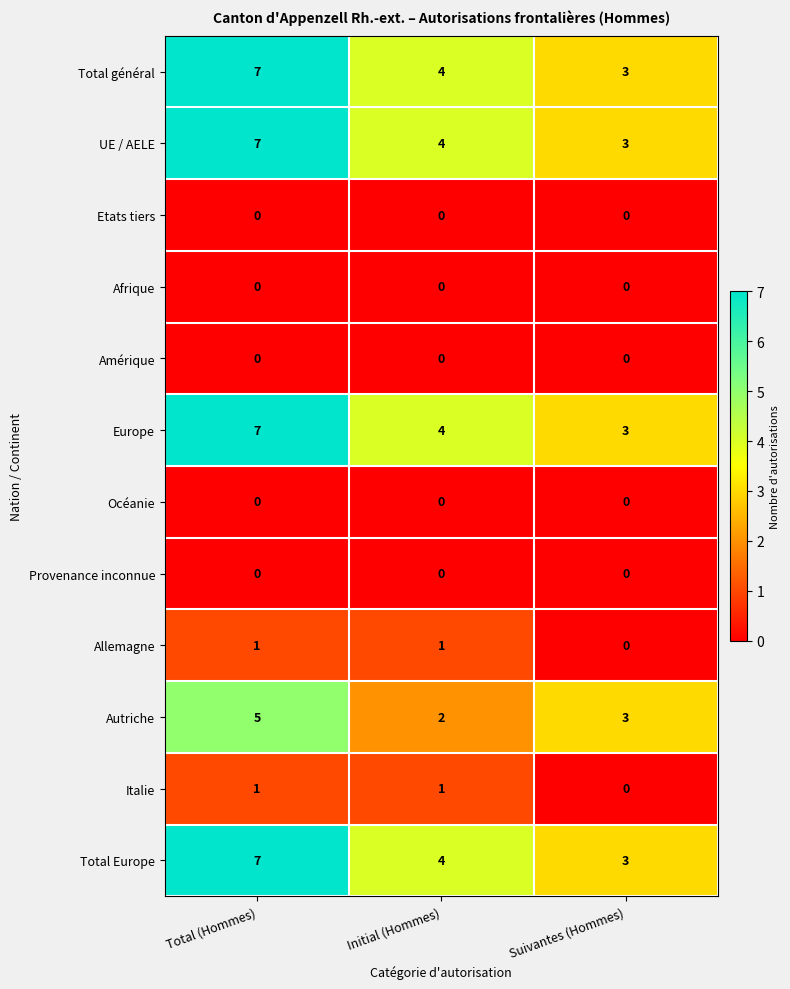

At how many categories does at least one series exceed 1?

3